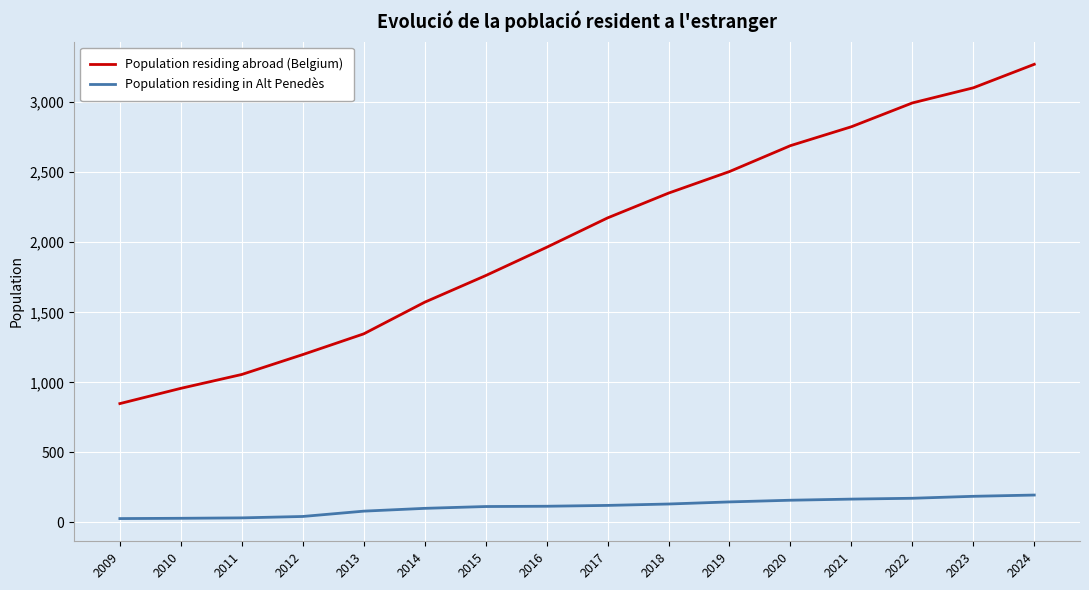

What is the minimum value for Population residing abroad (Belgium)?

848